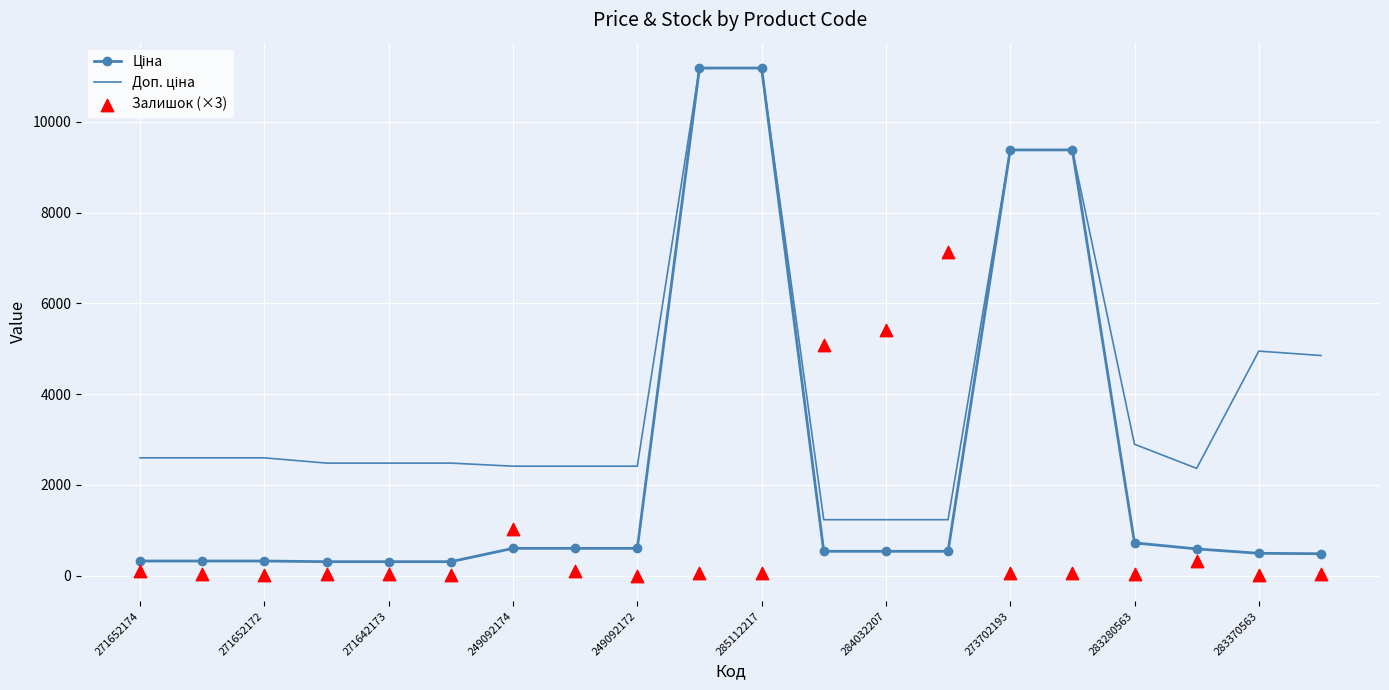

Which series has the largest Y range (max minus min)?

Ціна